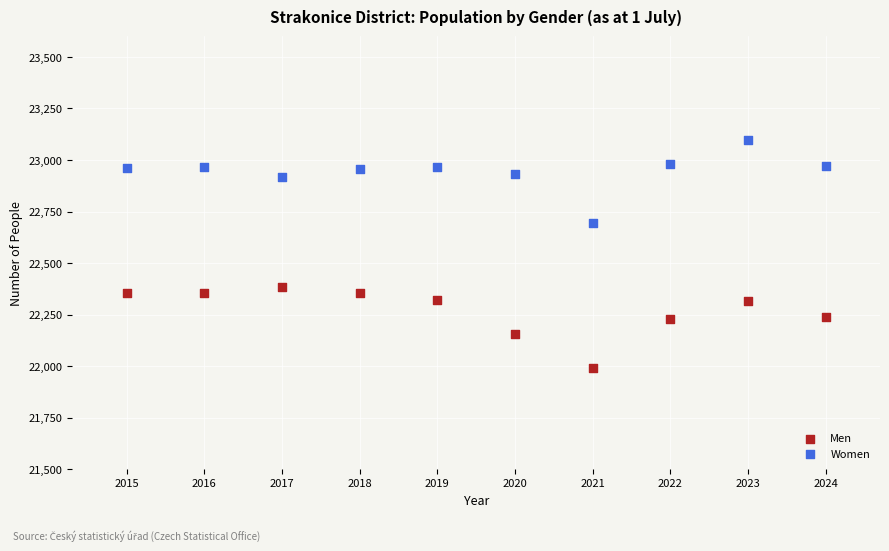

Which series contains the highest Y value?

Women